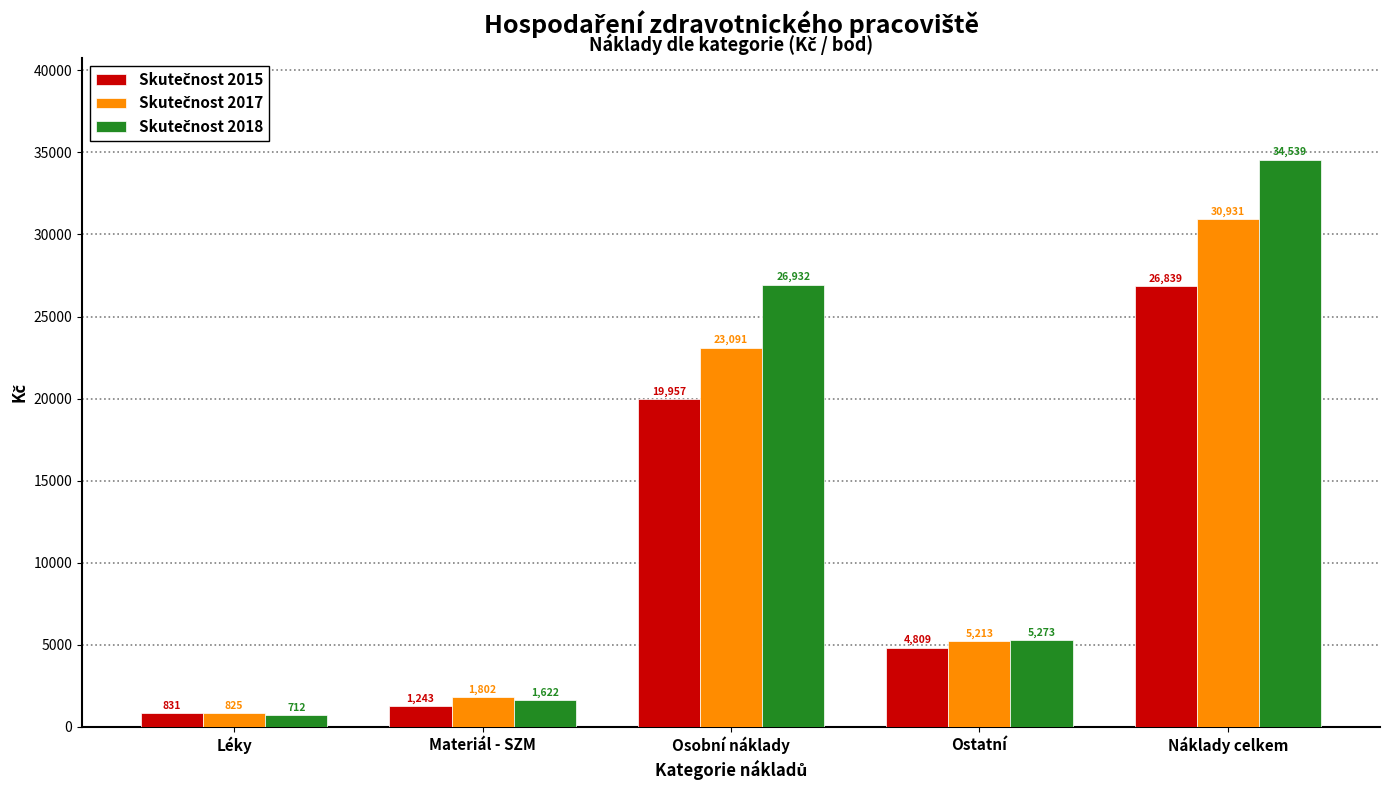

At which category does the chart reach its minimum across all series?

Léky